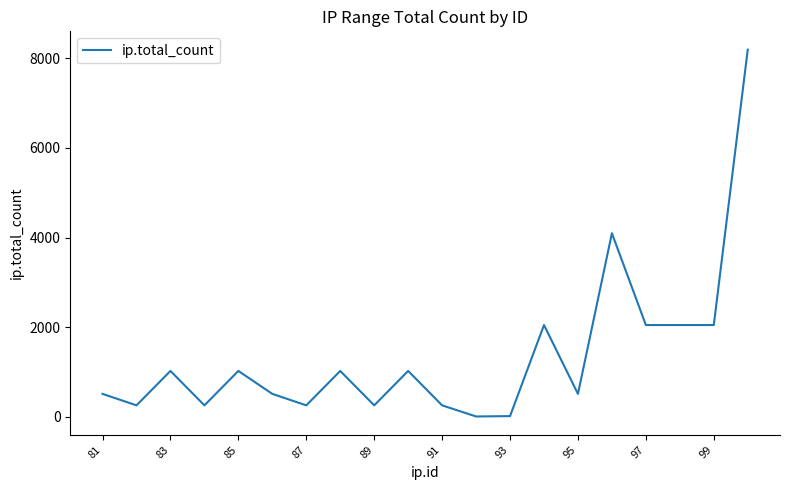

What is the maximum value shown in the chart?

8192